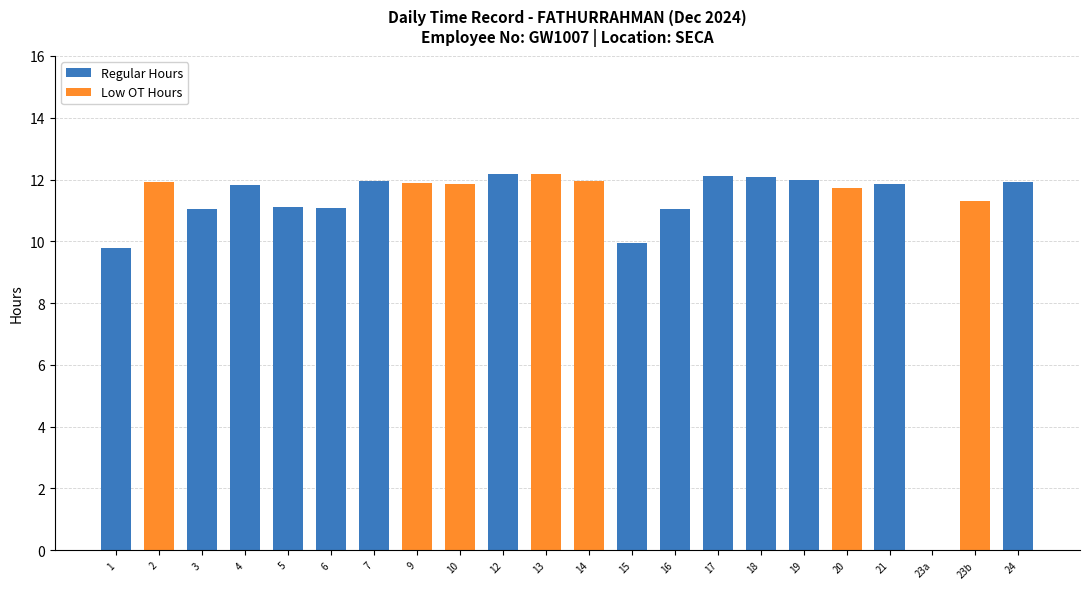

The value of Regular Hours at 7 is 11.9. True or false?

True